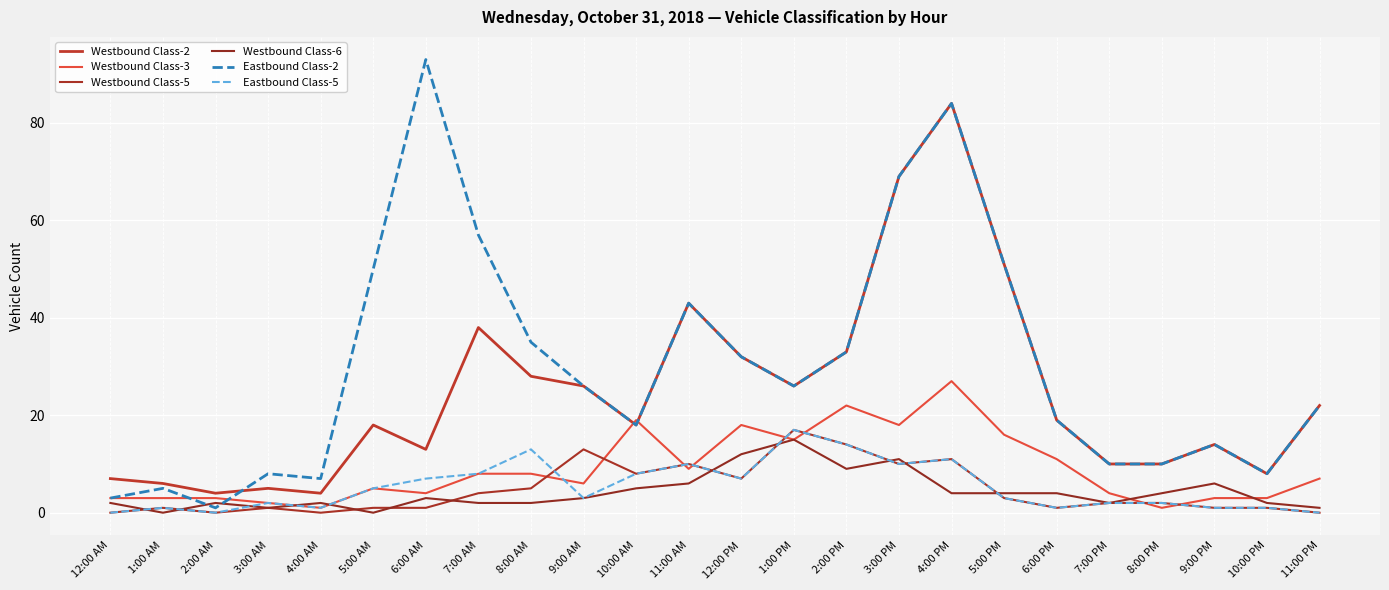

The value of Eastbound Class-2 at 1:00 PM is 26. True or false?

True